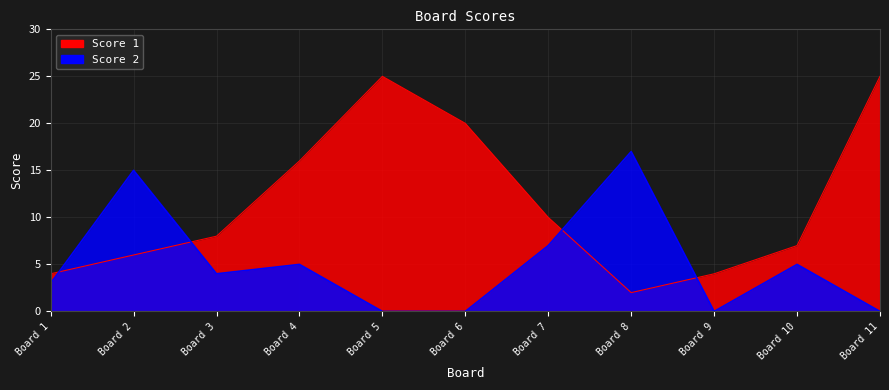

How many lines are shown in the chart?

2